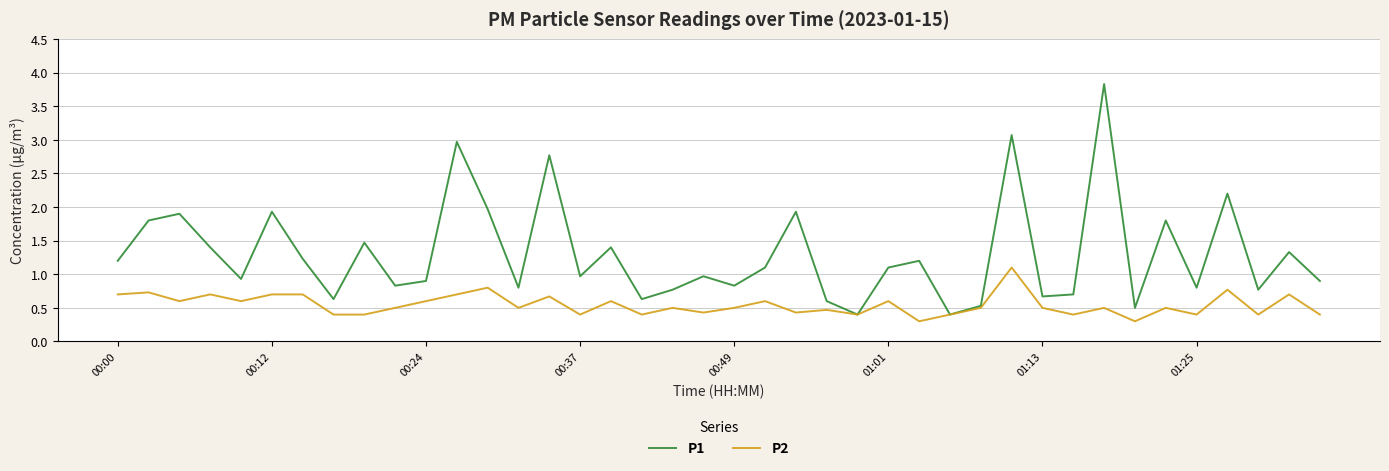

Is this an area chart (filled region under the line)?

No